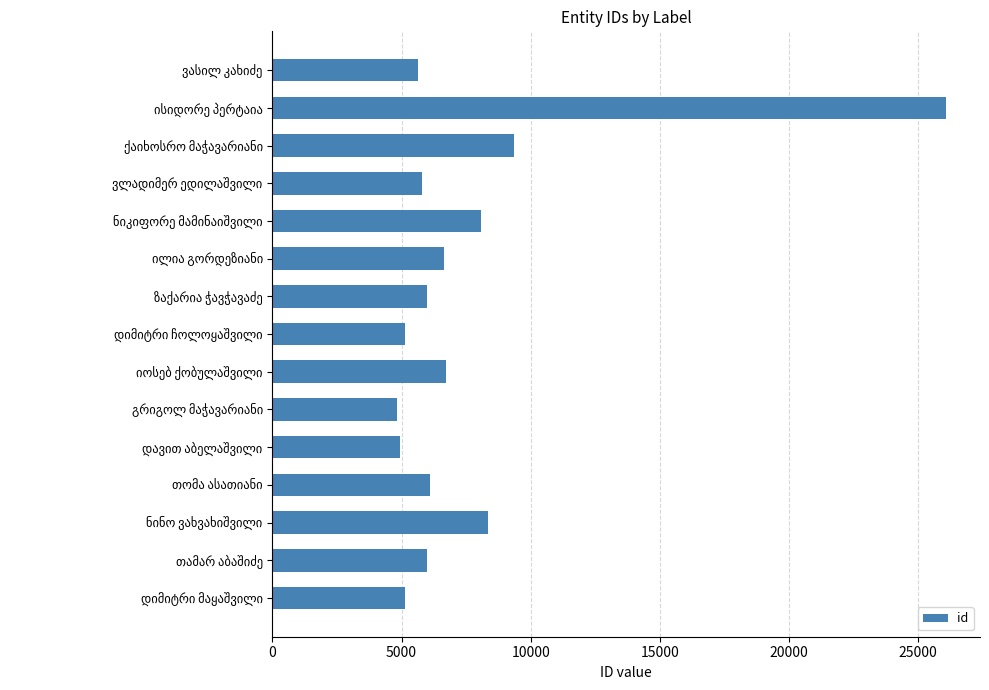

What is the greatest value displayed?

26098